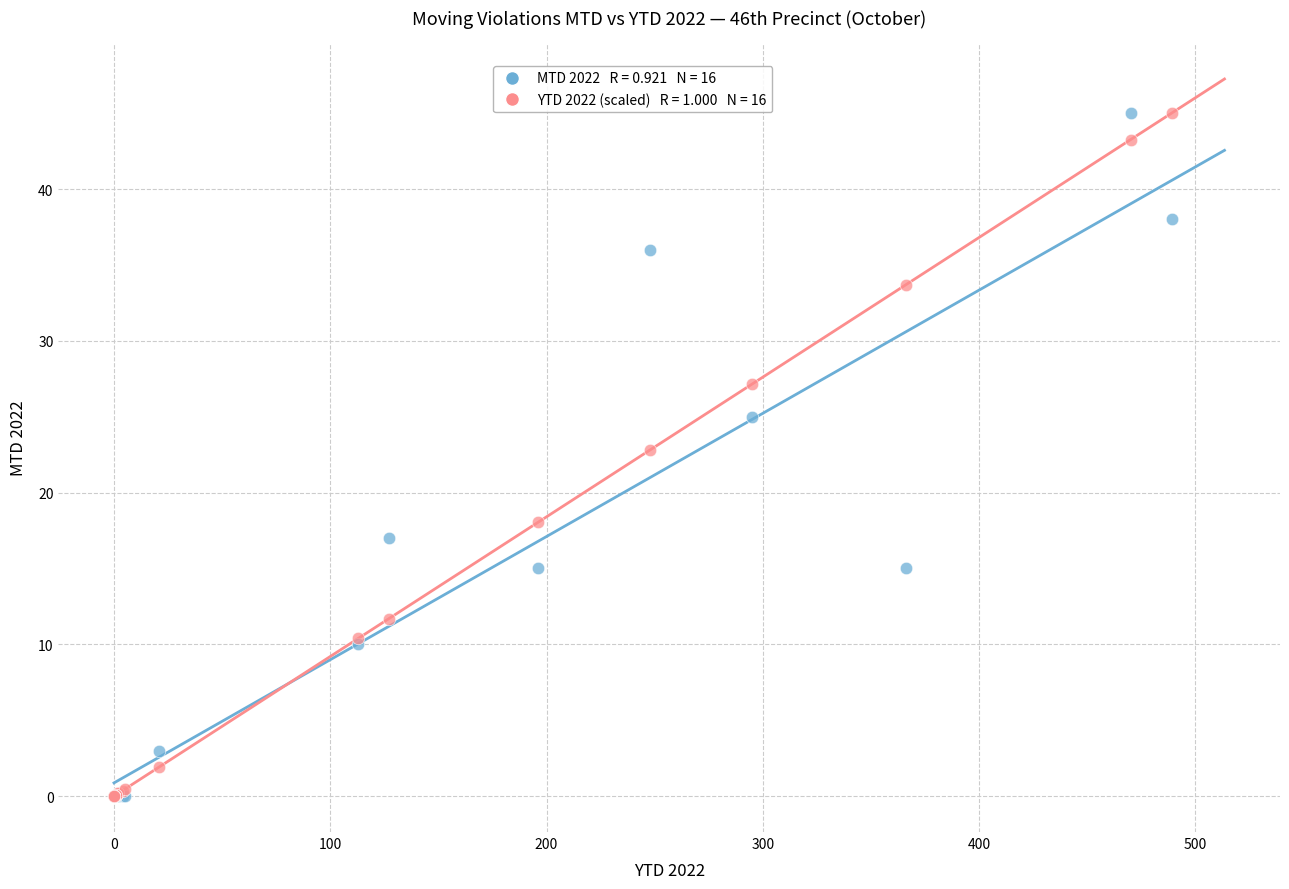

Across all series, what Y value is closest to 22?

22.8